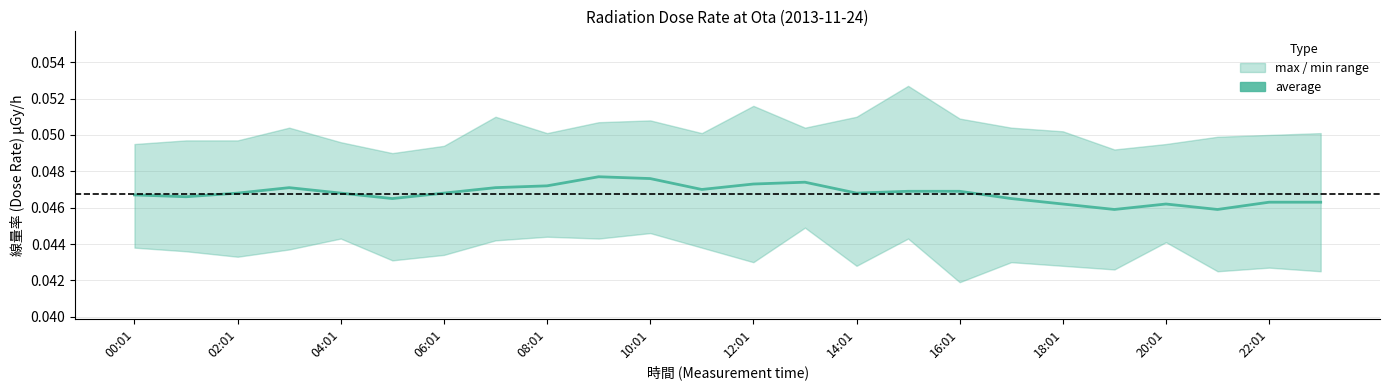

True or false: the data shows 0.0 at 18:01.

False